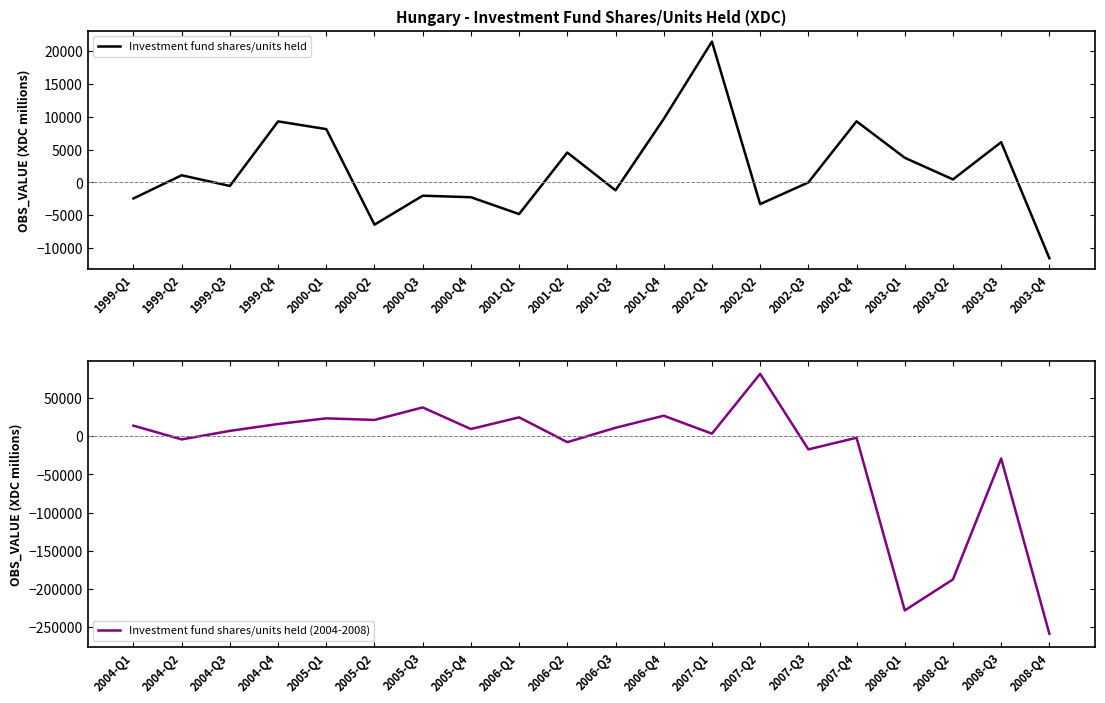

Between 2002-Q4 and 2000-Q2, which is larger?

2002-Q4